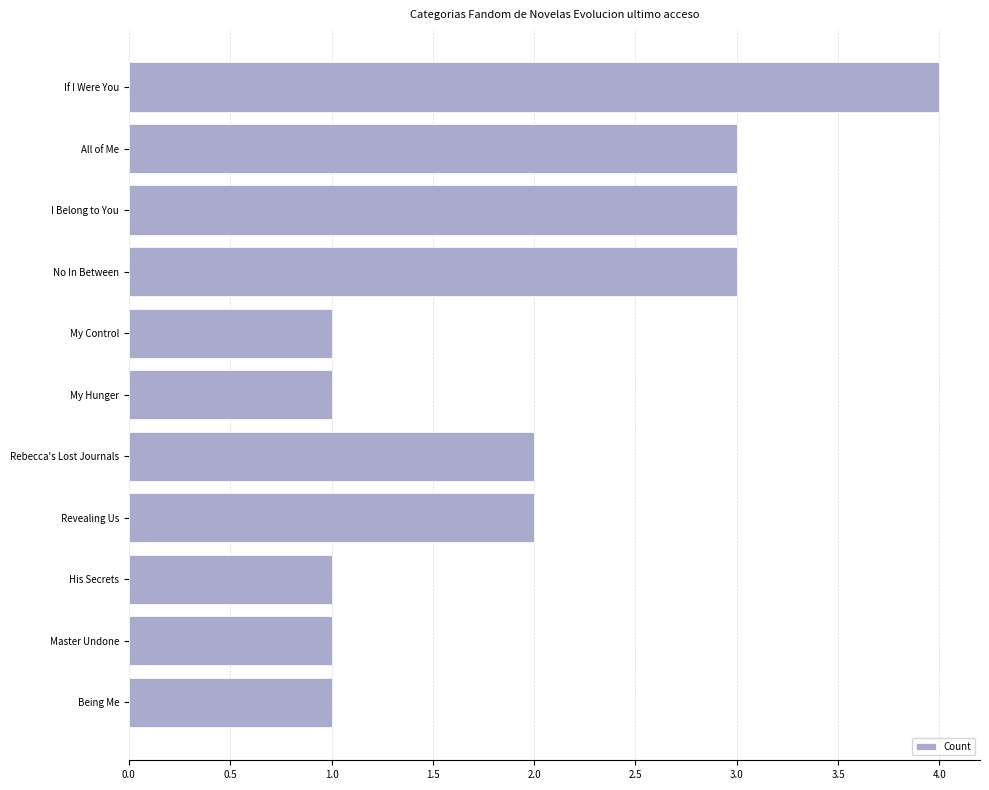

What is the difference between the second highest and second lowest values?

2